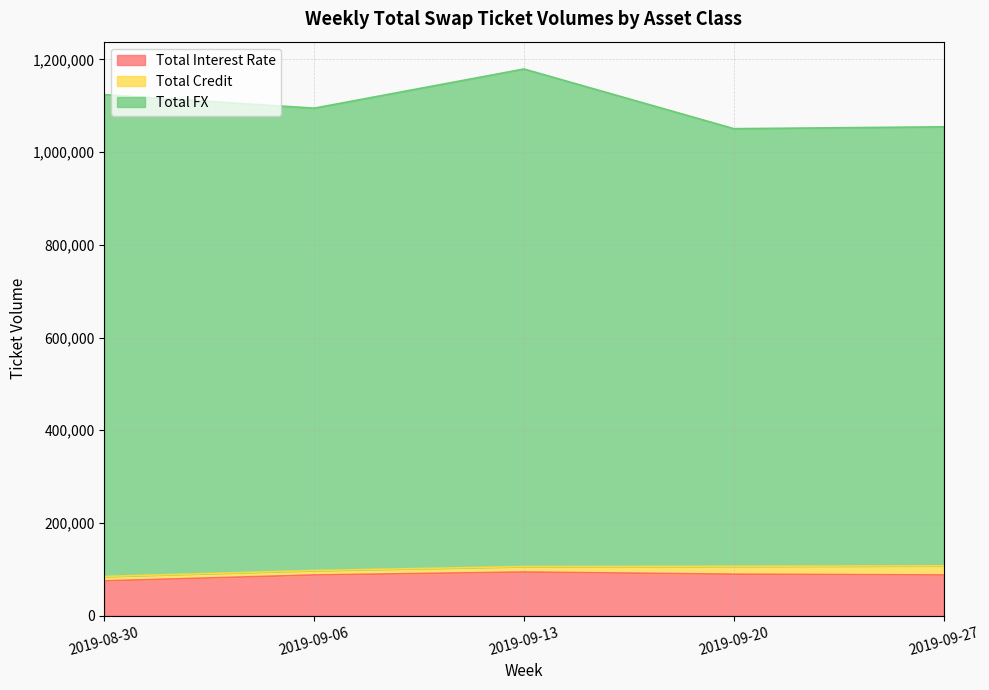

Is the value of Total FX at 2019-09-20 greater than the value of Total Interest Rate at 2019-09-20?

Yes